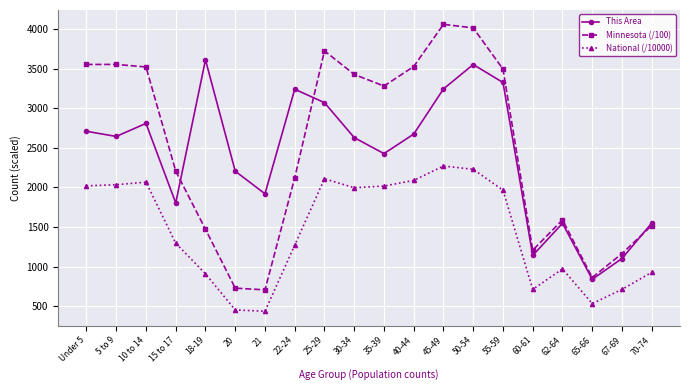

At 18-19, list the series in order from largest to smallest.

This Area, Minnesota (/100), National (/10000)